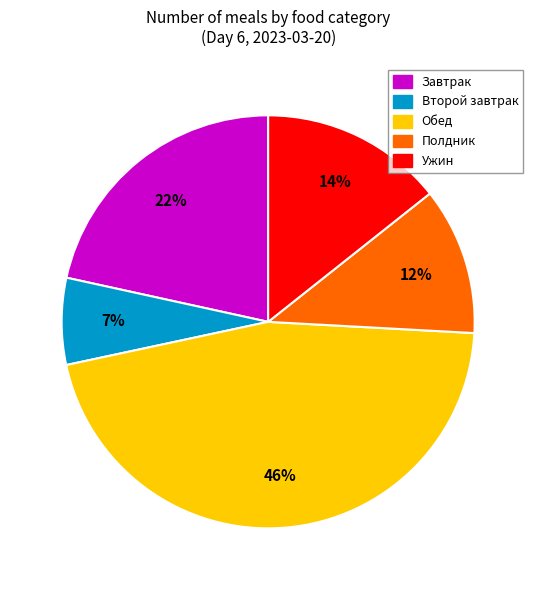

Is there any slice that represents more than half of the pie?

No